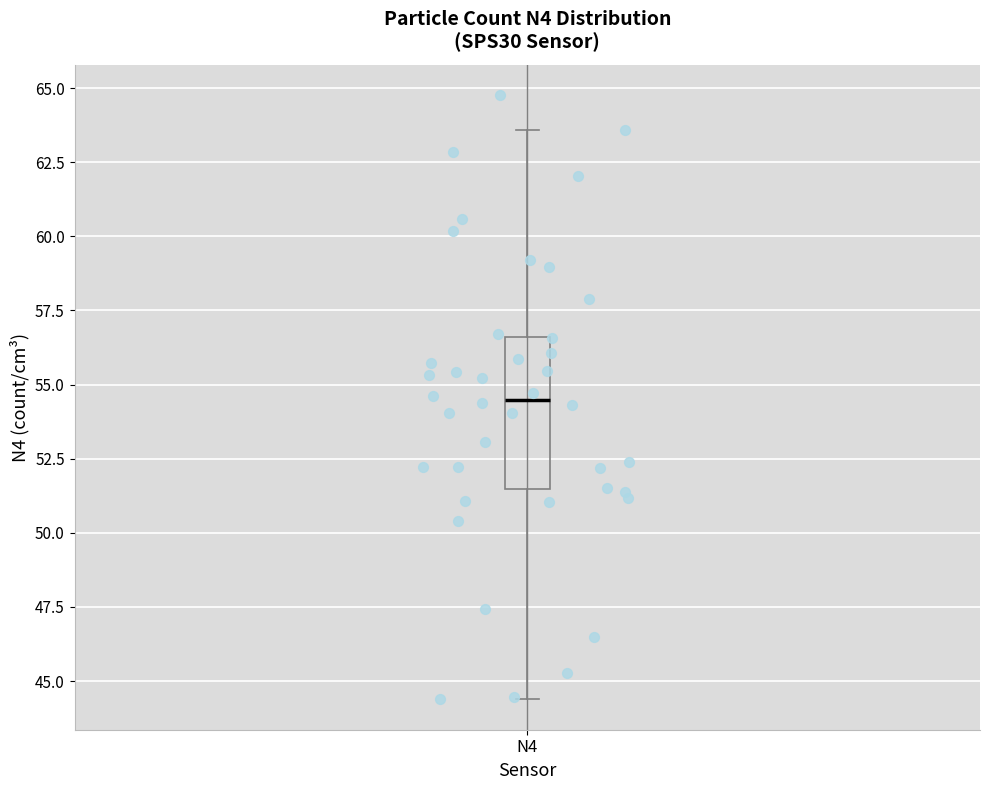

Where does the median line of the box for N4 sit on the y-axis? The values are not printed on the chart, so give them approximately, as read against the axis.

54.5